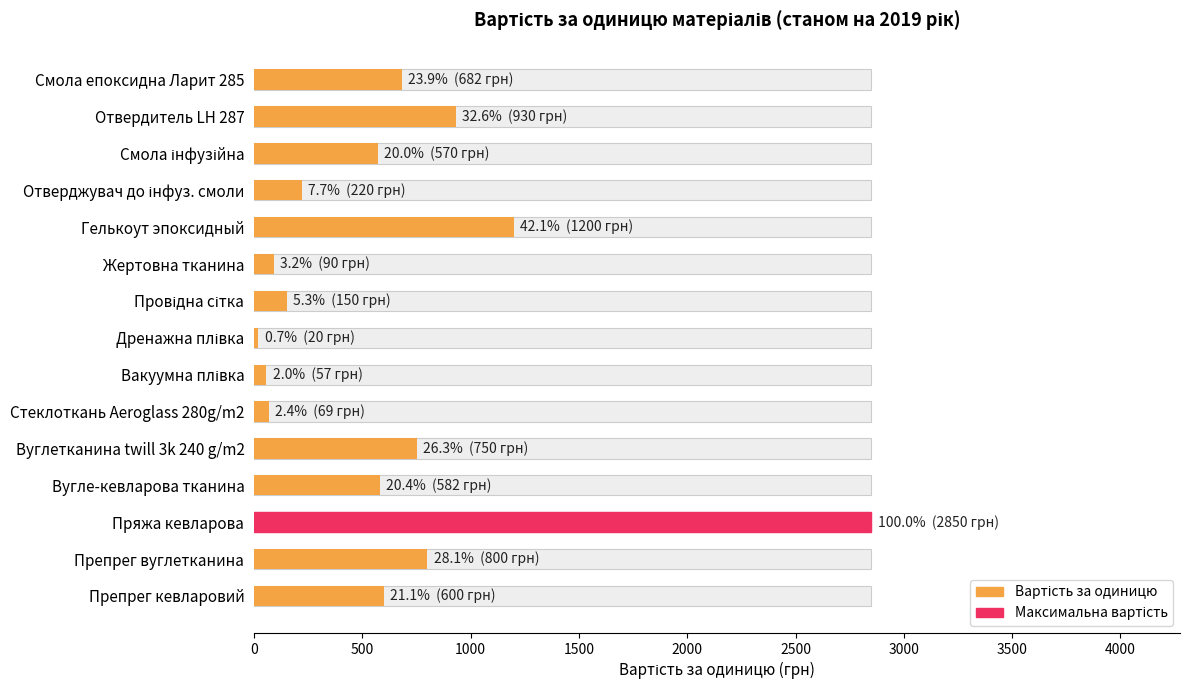

What is the difference between the maximum and minimum values?

2830